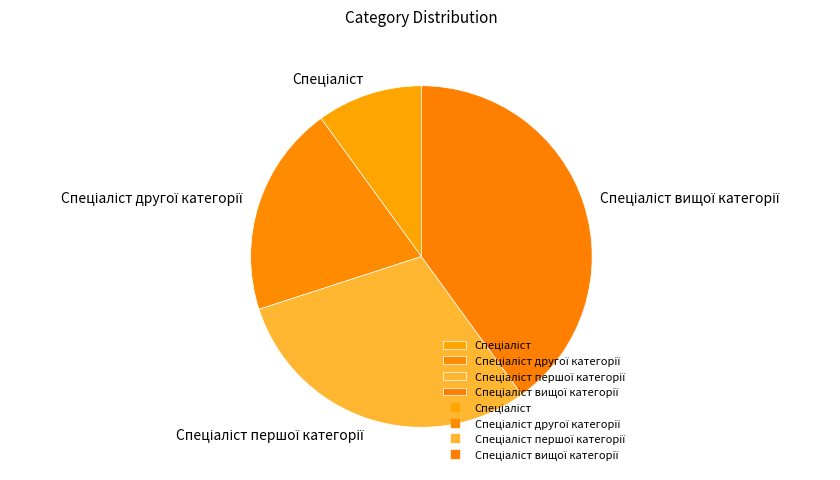

Does any single category account for the majority?

No